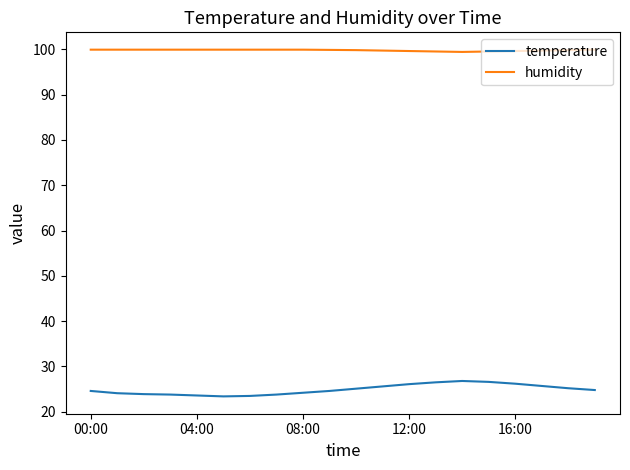

Which series has the largest total across all categories?

humidity